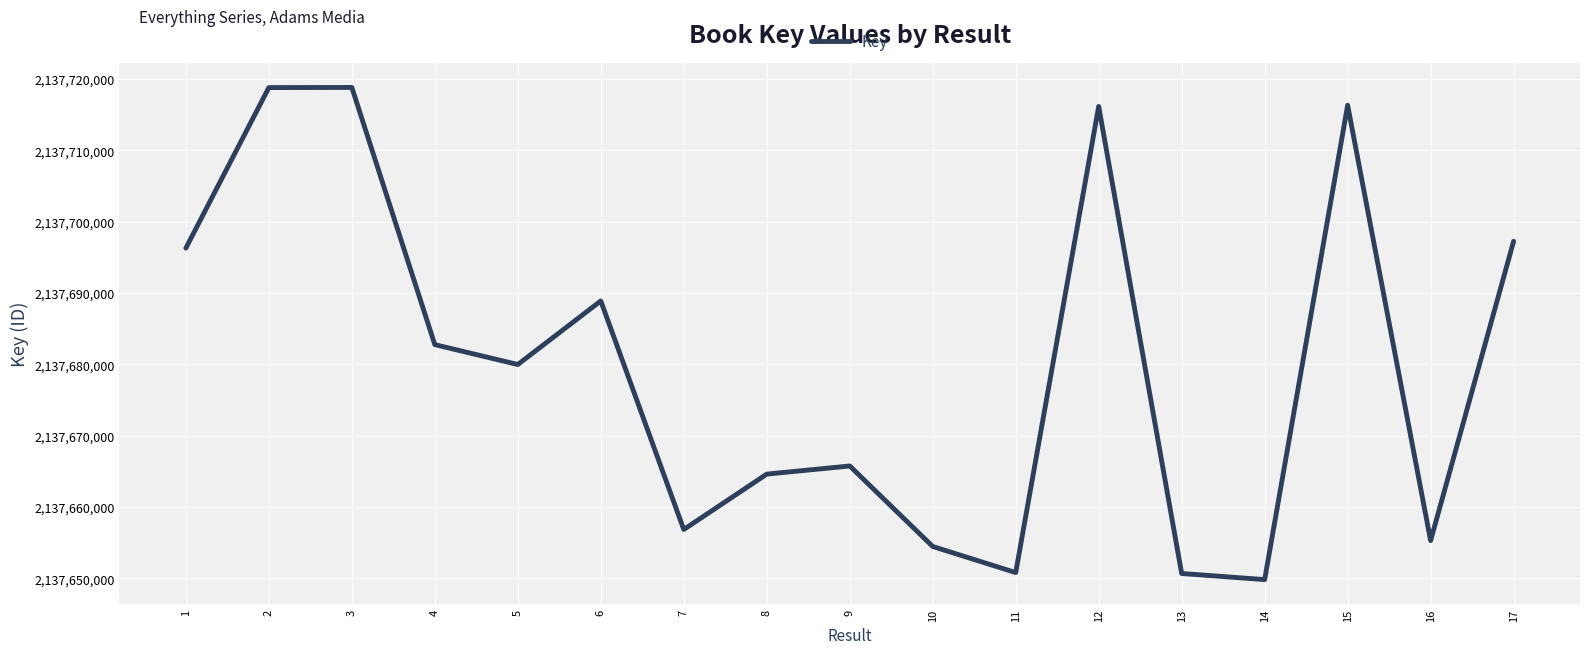

At which category does the data reach its first local valley?

5